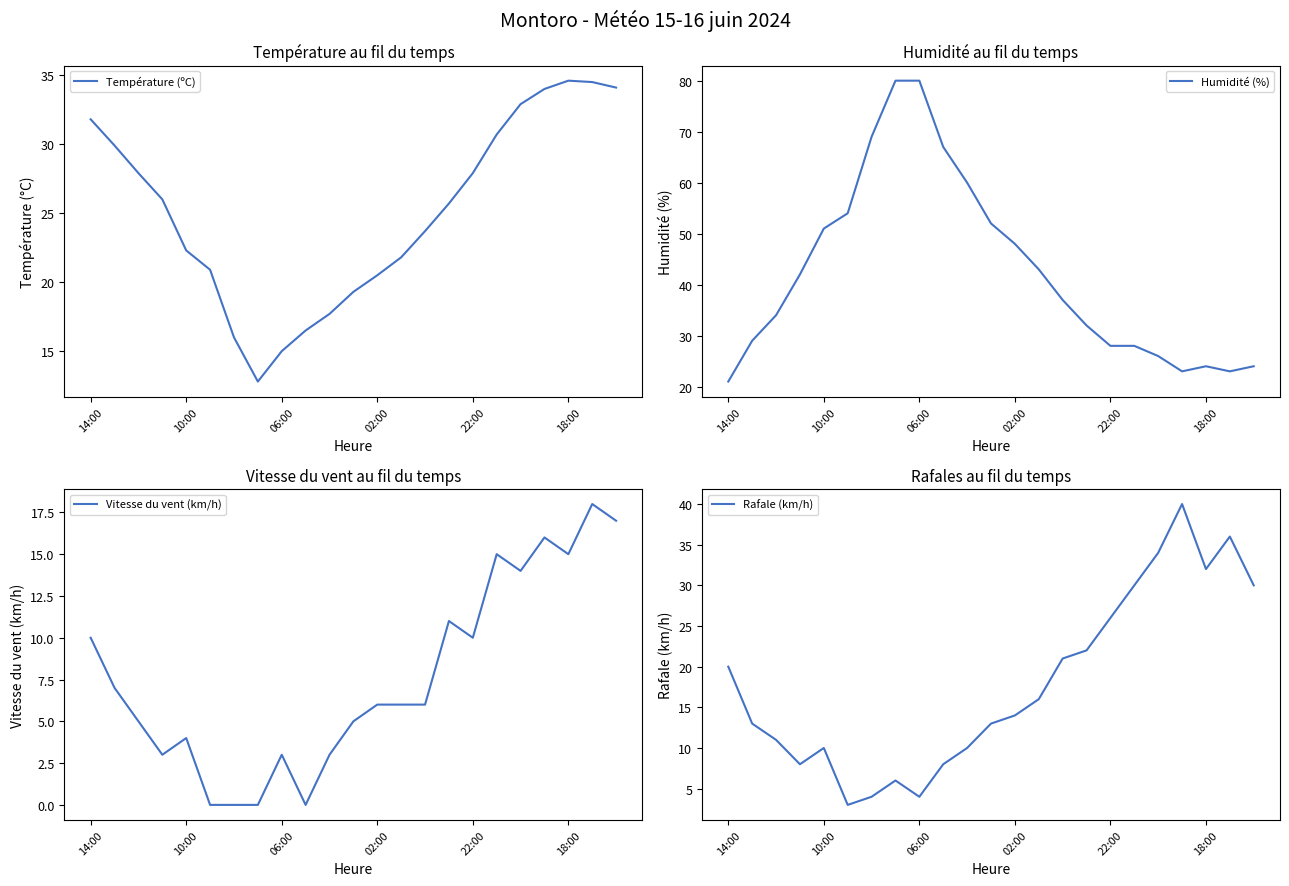

List the series in order of their overall mean, lowest first.

Vitesse du vent (km/h), Rafale (km/h), Température (ºC), Humidité (%)